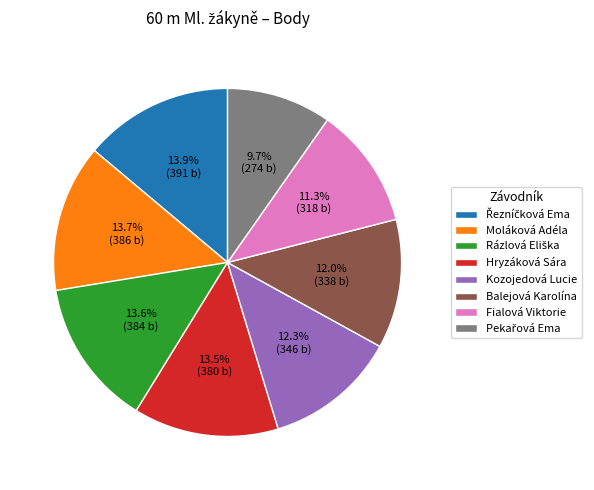

Is it true that Moláková Adéla is 14% of the pie?

True